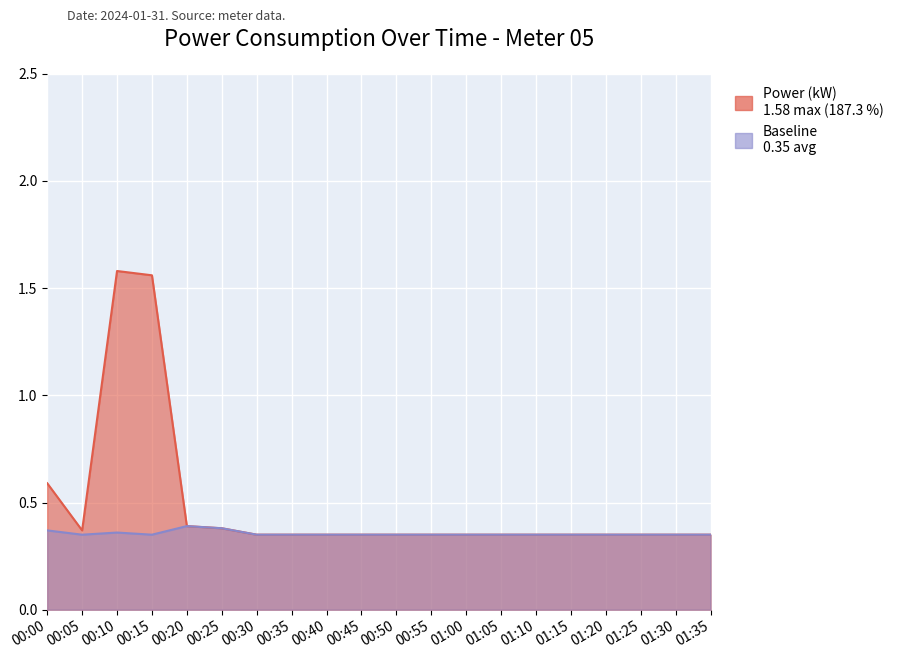

What is the sum of the Baseline values at 01:25 and 00:45?

0.7